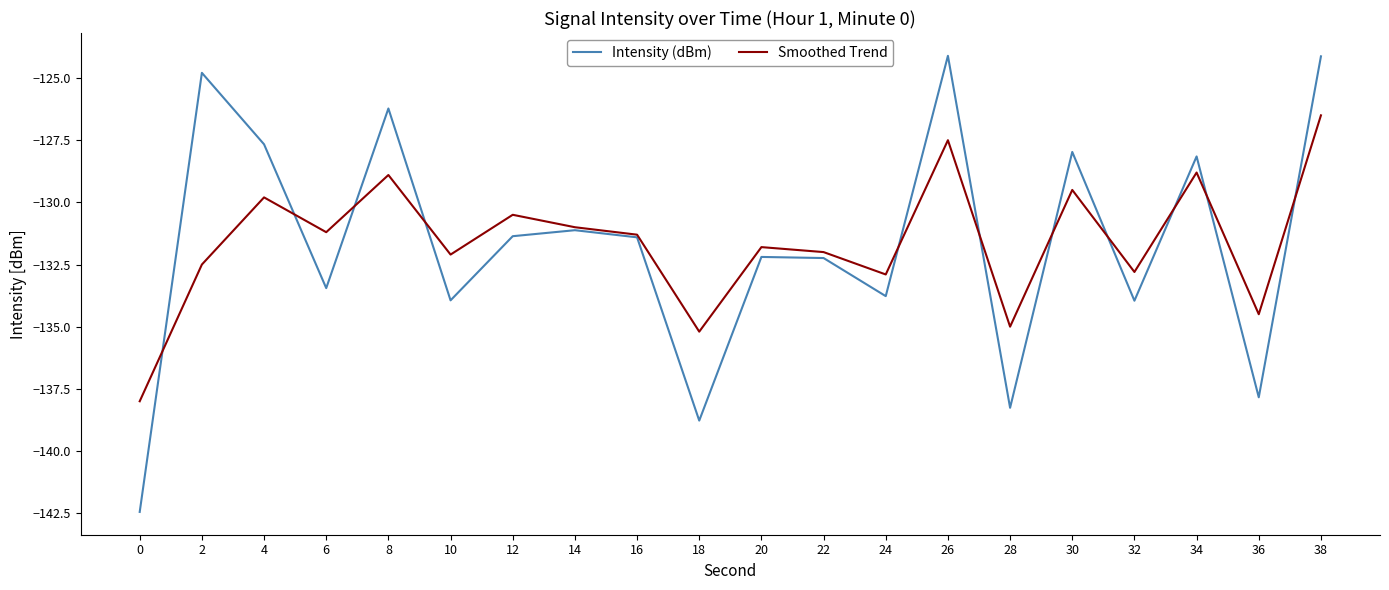

What is the difference between the highest and lowest values at 30?

1.5